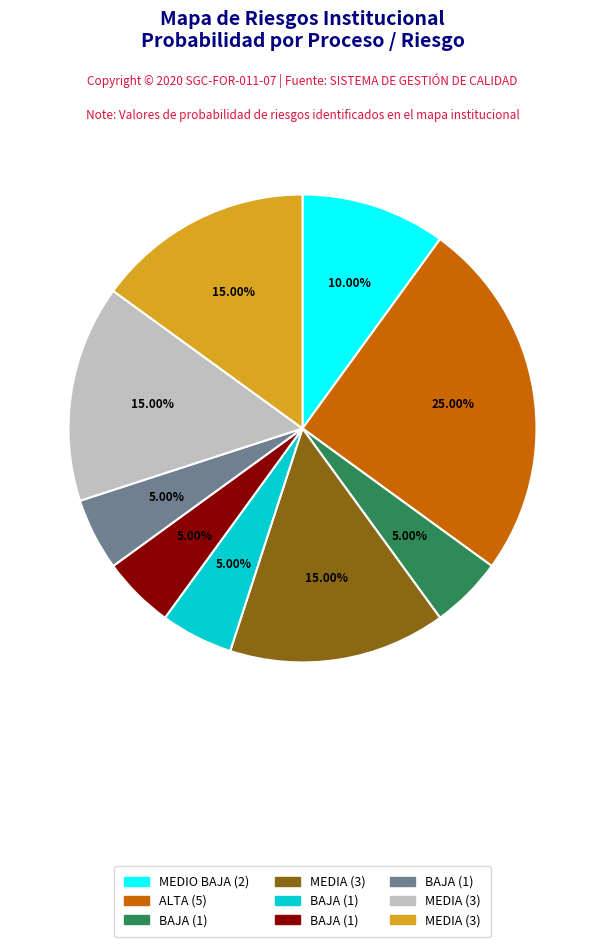

Is there any slice that represents more than half of the pie?

No